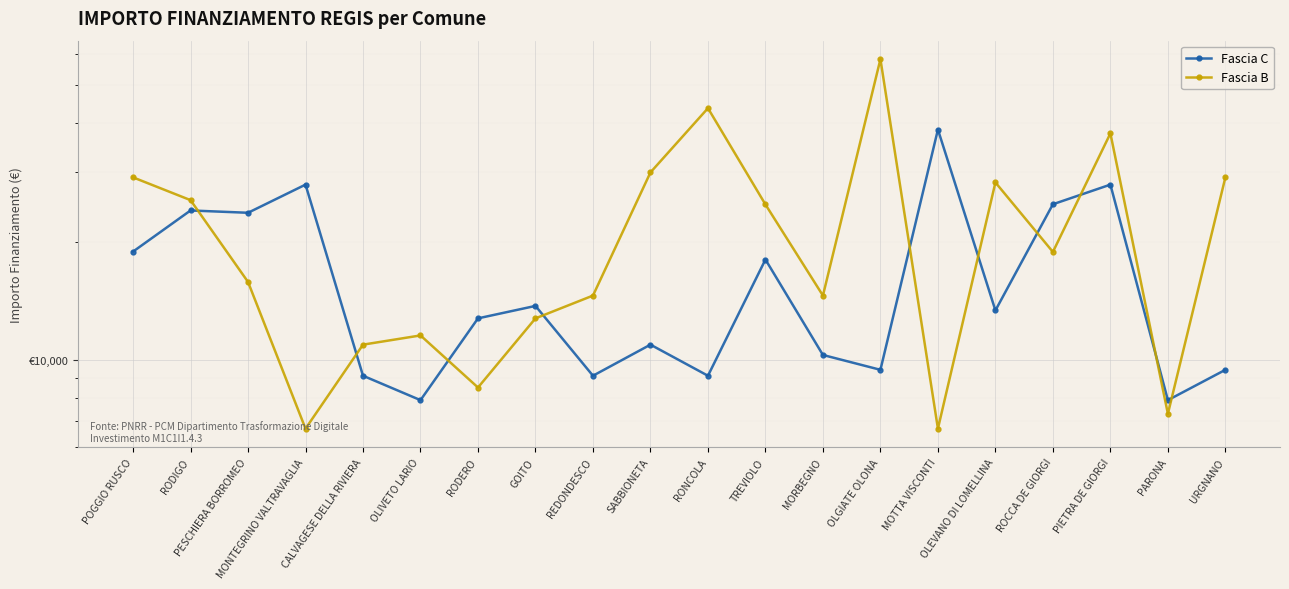

After their last crossing, which series has the higher values: Fascia B or Fascia C?

Fascia B